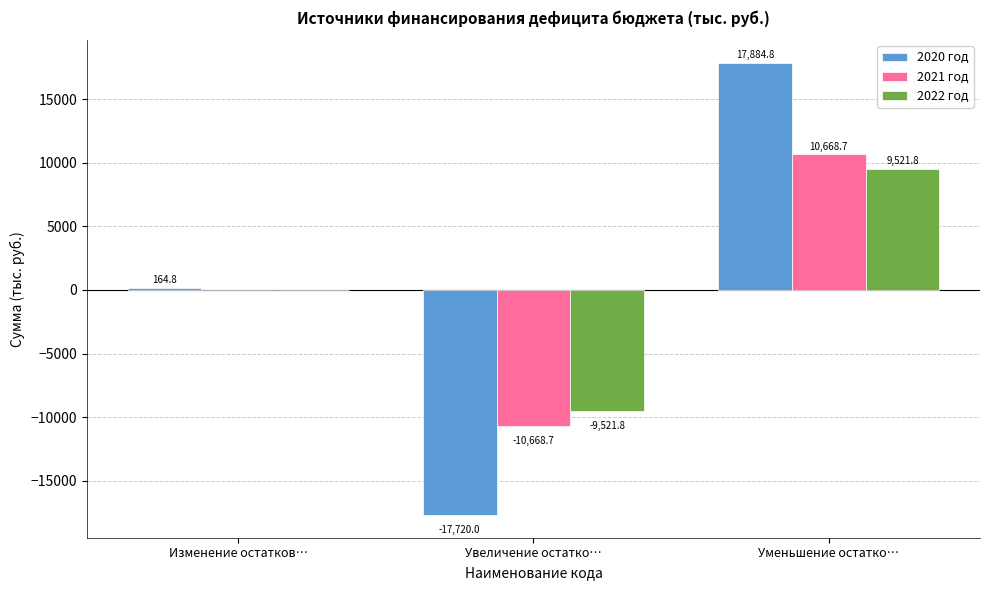

Is it true that 2021 год equals 3068.9 at Уменьшение остатко…?

False